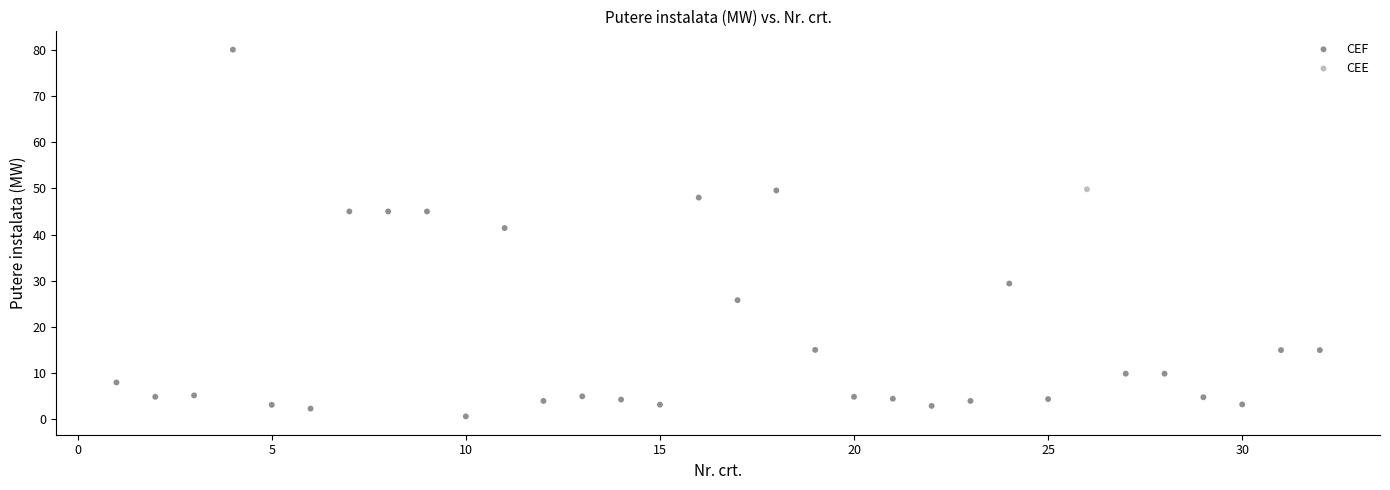

What are all the series names shown in the legend?

CEF, CEE